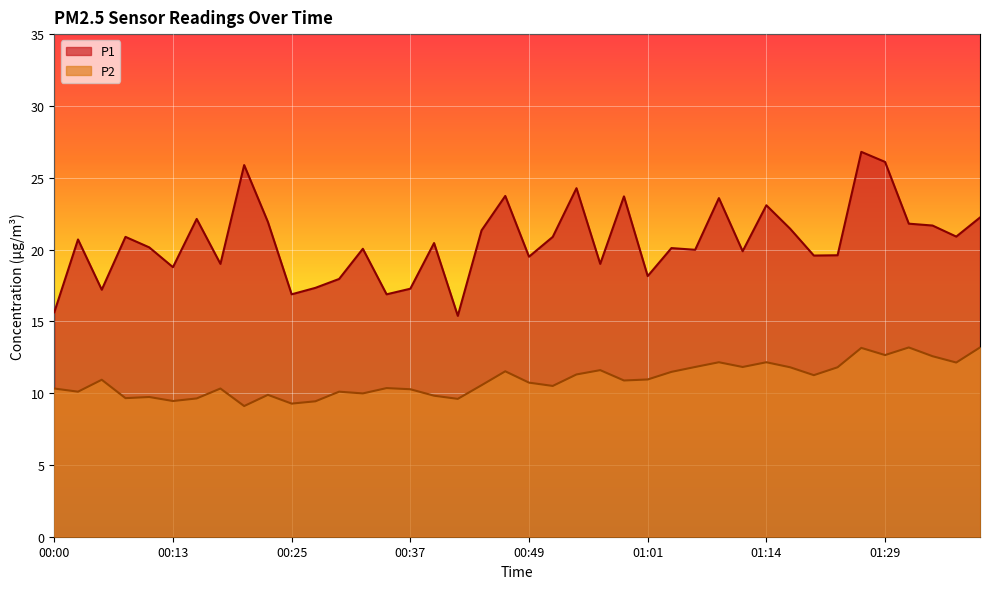

Reading left to right, list all the values displayed in this chart.

P1: 00:00=15.6	00:03=20.7	00:05=17.2	00:08=20.9	00:10=20.1	00:13=18.8	00:15=22.1	00:17=19.0	00:20=25.9	00:22=21.9	00:25=16.9	00:27=17.3	00:30=17.9	00:32=20.1	00:34=16.9	00:37=17.3	00:39=20.4	00:42=15.4	00:44=21.3	00:47=23.7	00:49=19.5	00:51=20.9	00:54=24.3	00:56=19.0	00:59=23.7	01:01=18.1	01:04=20.1	01:06=20.0	01:09=23.6	01:11=19.9	01:14=23.1	01:16=21.4	01:18=19.6	01:21=19.6	01:24=26.8	01:29=26.1	01:32=21.8	01:35=21.7	01:40=20.9	01:43=22.2
P2: 00:00=10.3	00:03=10.1	00:05=10.9	00:08=9.7	00:10=9.7	00:13=9.4	00:15=9.6	00:17=10.3	00:20=9.1	00:22=9.9	00:25=9.3	00:27=9.4	00:30=10.1	00:32=10.0	00:34=10.3	00:37=10.3	00:39=9.8	00:42=9.6	00:44=10.6	00:47=11.5	00:49=10.7	00:51=10.5	00:54=11.3	00:56=11.6	00:59=10.9	01:01=10.9	01:04=11.5	01:06=11.8	01:09=12.2	01:11=11.8	01:14=12.2	01:16=11.8	01:18=11.2	01:21=11.8	01:24=13.2	01:29=12.7	01:32=13.2	01:35=12.6	01:40=12.1	01:43=13.2